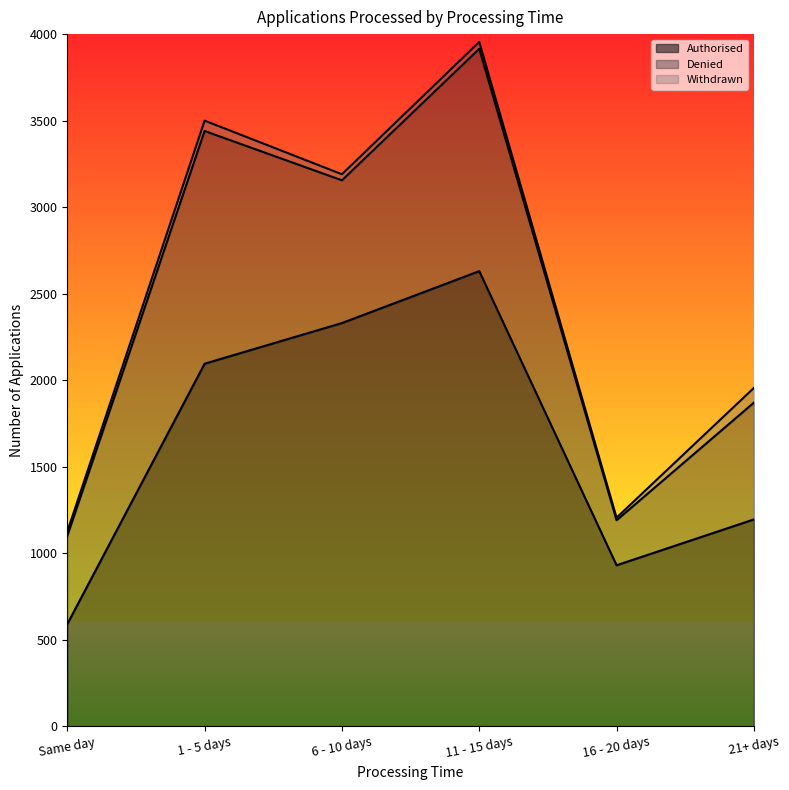

True or false: Denied and Withdrawn cross at least once.

False